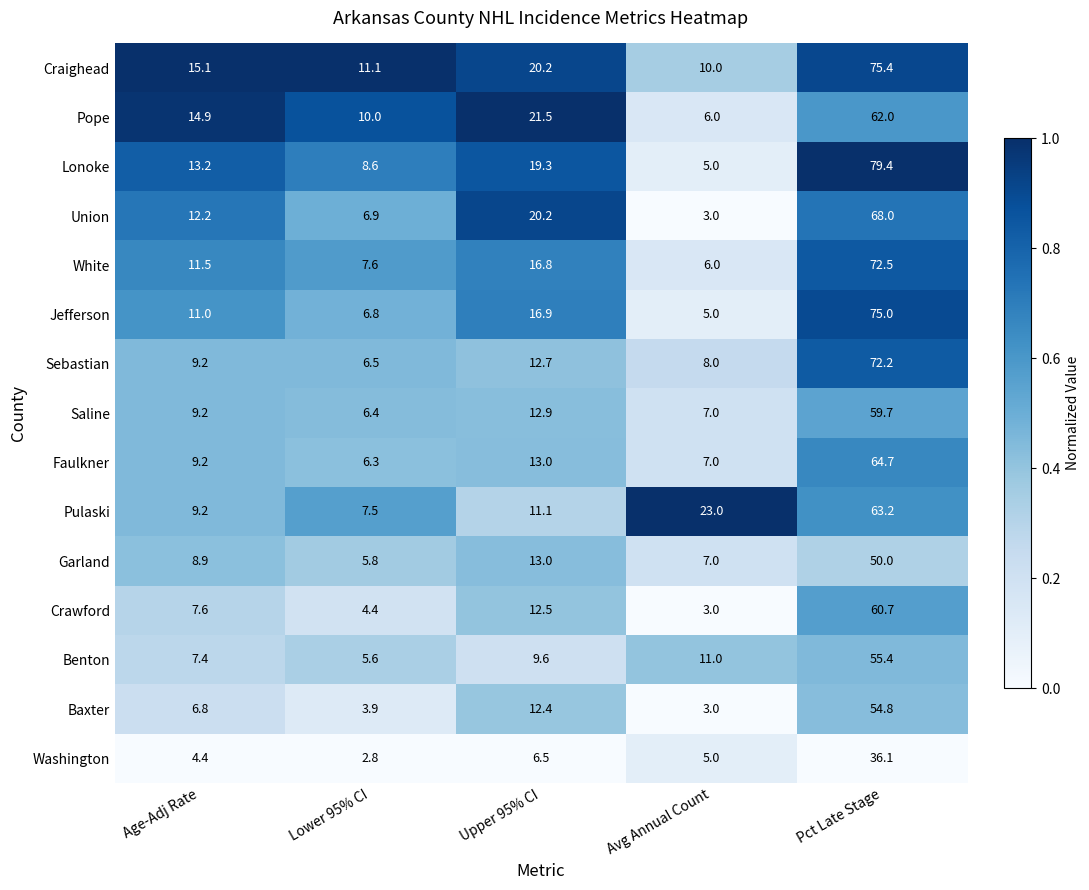

What is the sum of all Washington values?

54.8